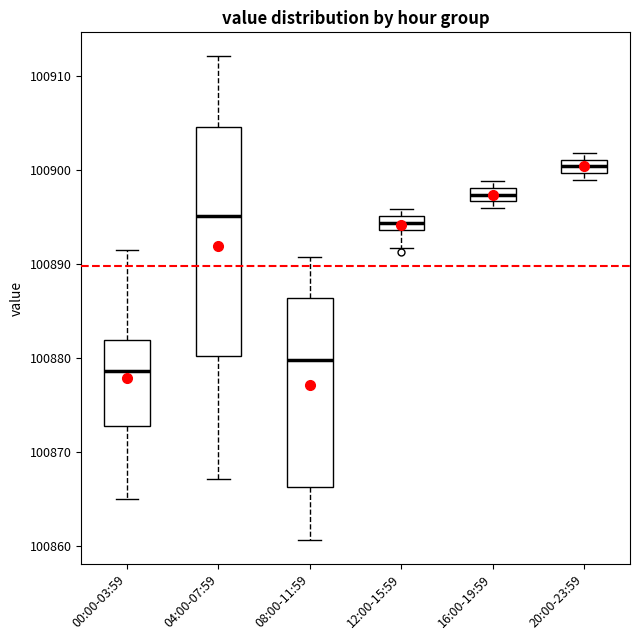

Where does the median line of the box for 00:00-03:59 sit on the y-axis? The values are not printed on the chart, so give them approximately, as read against the axis.

100879